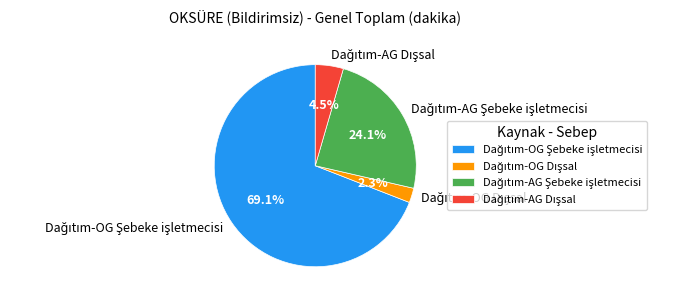

Does any single category account for the majority?

Yes